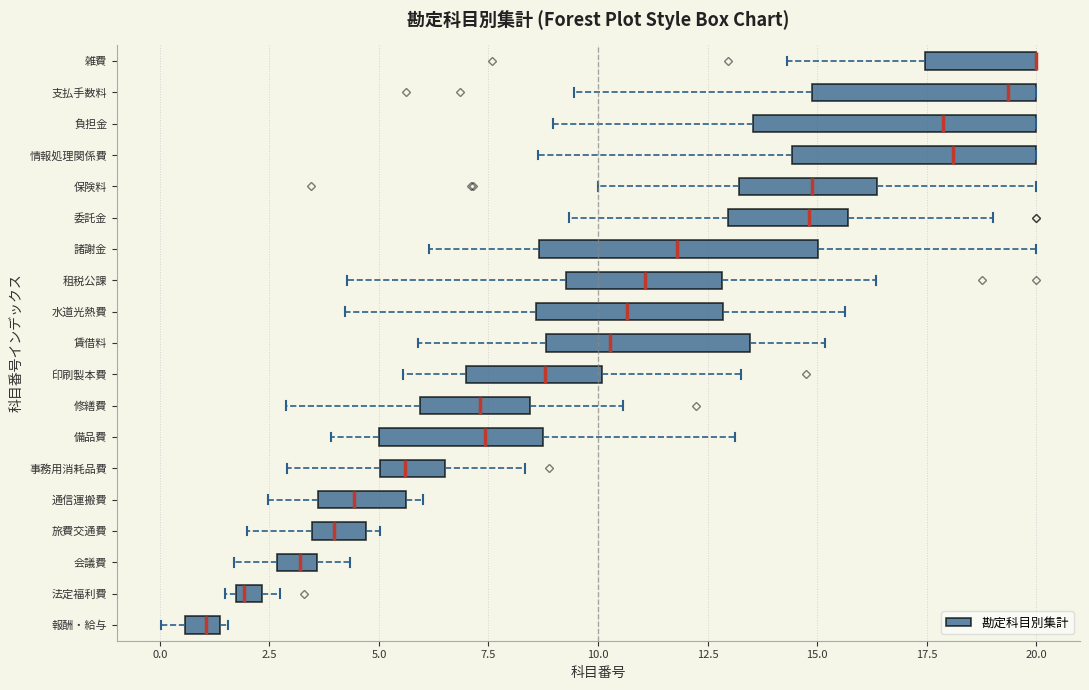

Where does the left whisker of the box for 事務用消耗品費 end on the x-axis? The values are not printed on the chart, so give them approximately, as read against the axis.

3.0